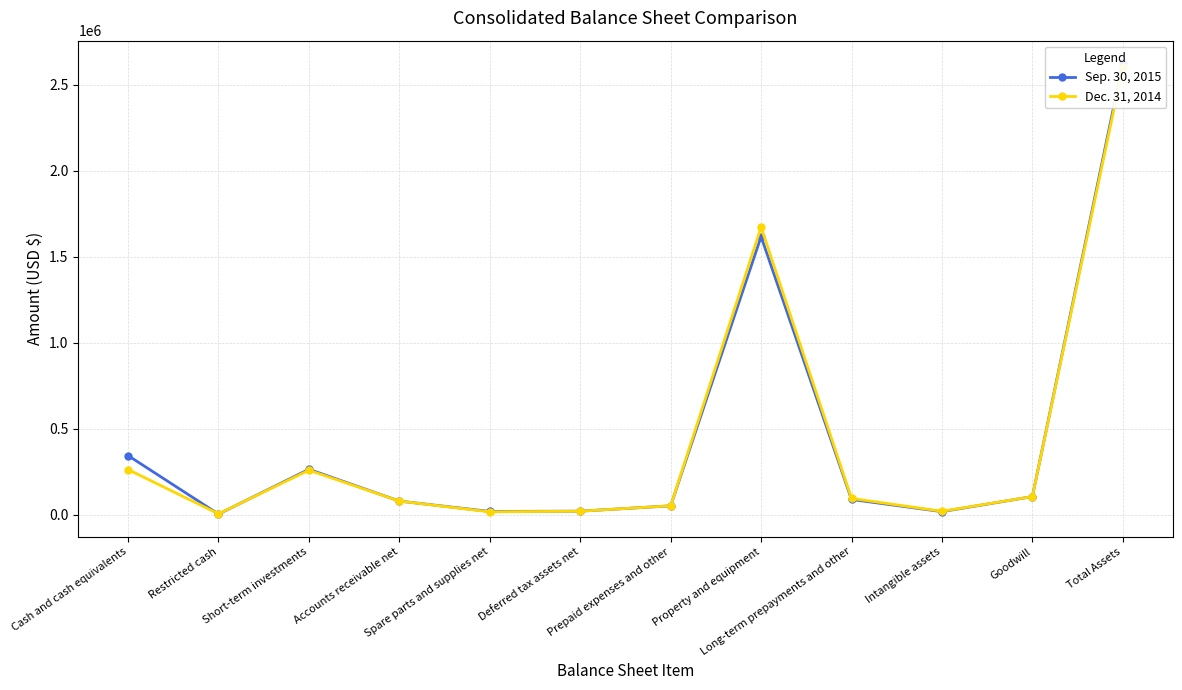

What is the difference between the maximum and minimum values in the Dec. 31, 2014 series?

2595962